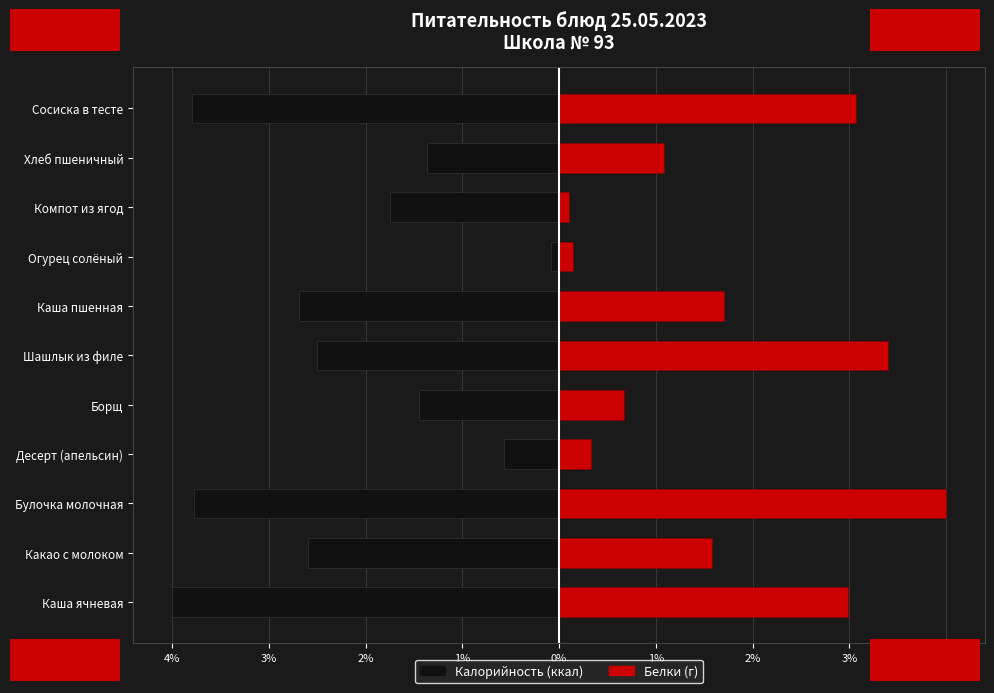

Reading left to right, transcribe all the data shown in this chart.

Калорийность: -4.0	-2.6	-3.8	-0.6	-1.4	-2.5	-2.7	-0.1	-1.8	-1.4	-3.8
Белки: 3.0	1.6	4.0	0.3	0.7	3.4	1.7	0.1	0.1	1.1	3.1